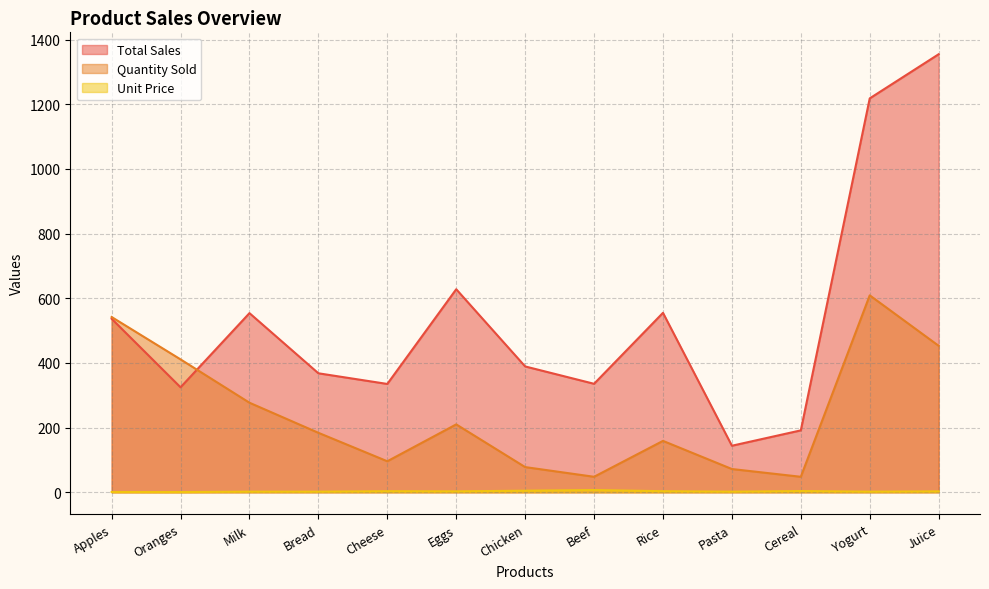

What is the smallest value displayed?

0.8